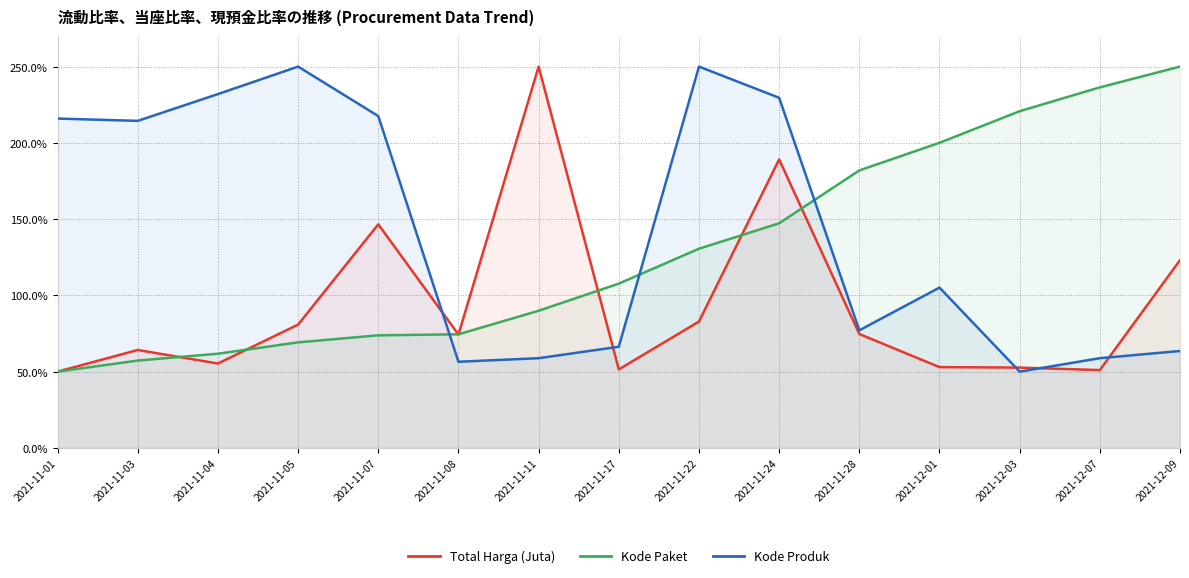

True or false: Total Harga (Juta) has a value of 25.9 at 2021-11-04.

False